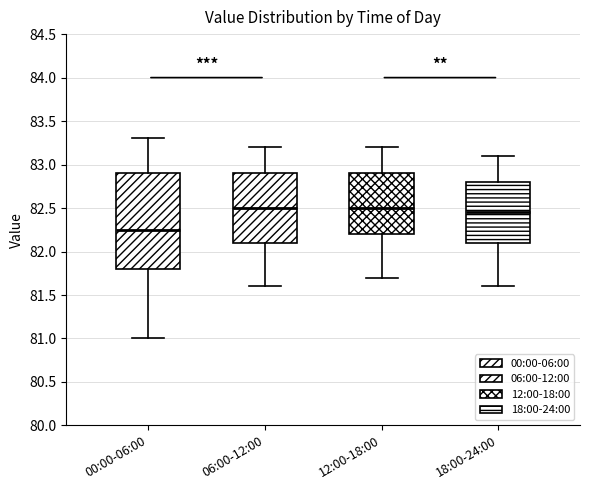

Reading left to right, transcribe this box plot: for each box, give where its median line is, the range the box spans, and where its two whiskers end, as read against the y-axis. The values are not printed on the chart, so give them approximately, as read against the axis.

00:00-06:00: median 82.25, box 81.80 to 82.90, whiskers 81.00 to 83.30
06:00-12:00: median 82.50, box 82.10 to 82.90, whiskers 81.60 to 83.20
12:00-18:00: median 82.50, box 82.20 to 82.90, whiskers 81.70 to 83.20
18:00-24:00: median 82.45, box 82.10 to 82.80, whiskers 81.60 to 83.10